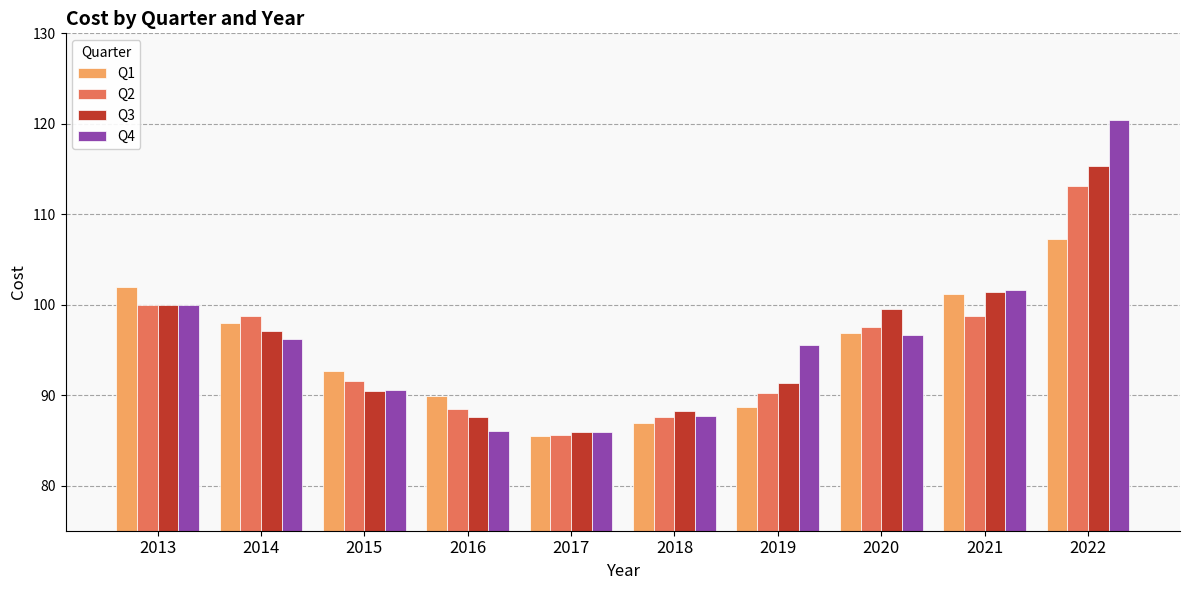

How many values in the Q3 series exceed 97?

5